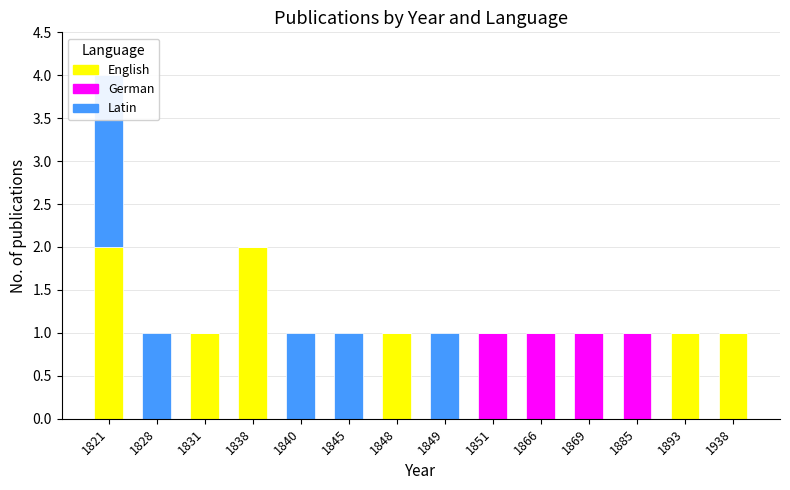

At which category is the sum across all series the highest?

1821